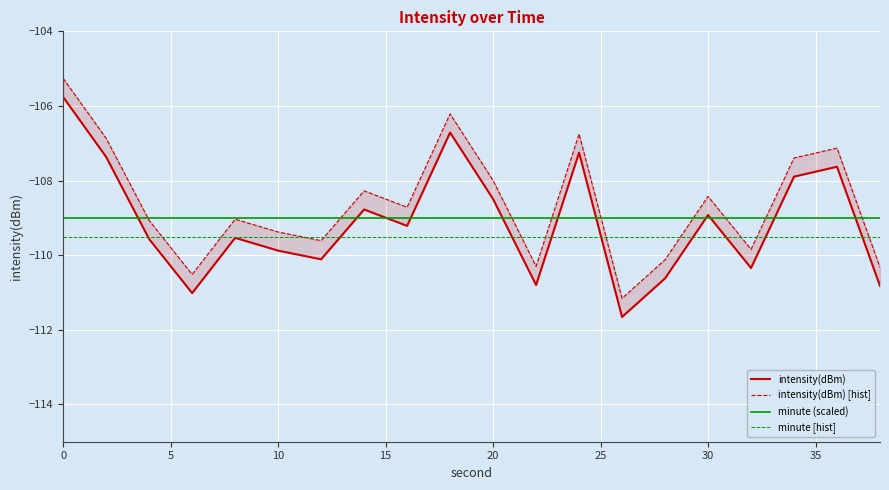

True or false: minute (scaled) has a value of -109.0 at 30.

True